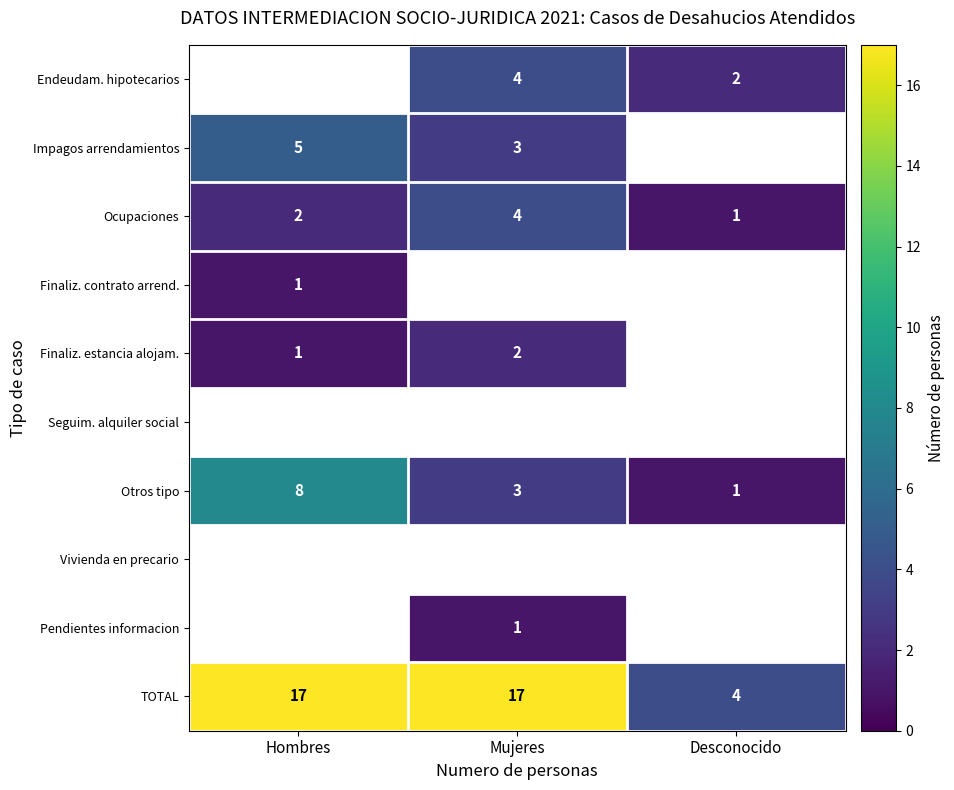

Which category has the highest value across all series?

Hombres